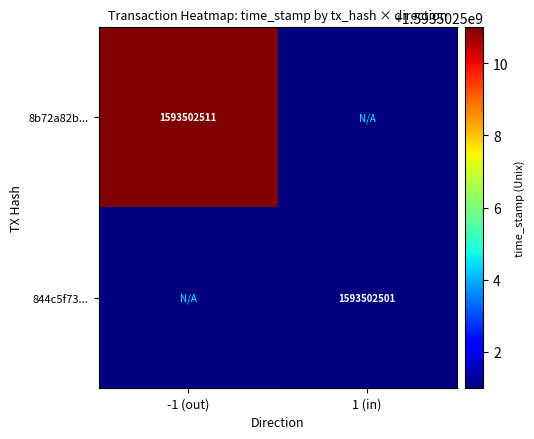

Which series has the widest spread of values?

8b72a82b5661c2e2e70f713e1a6e943e169812f